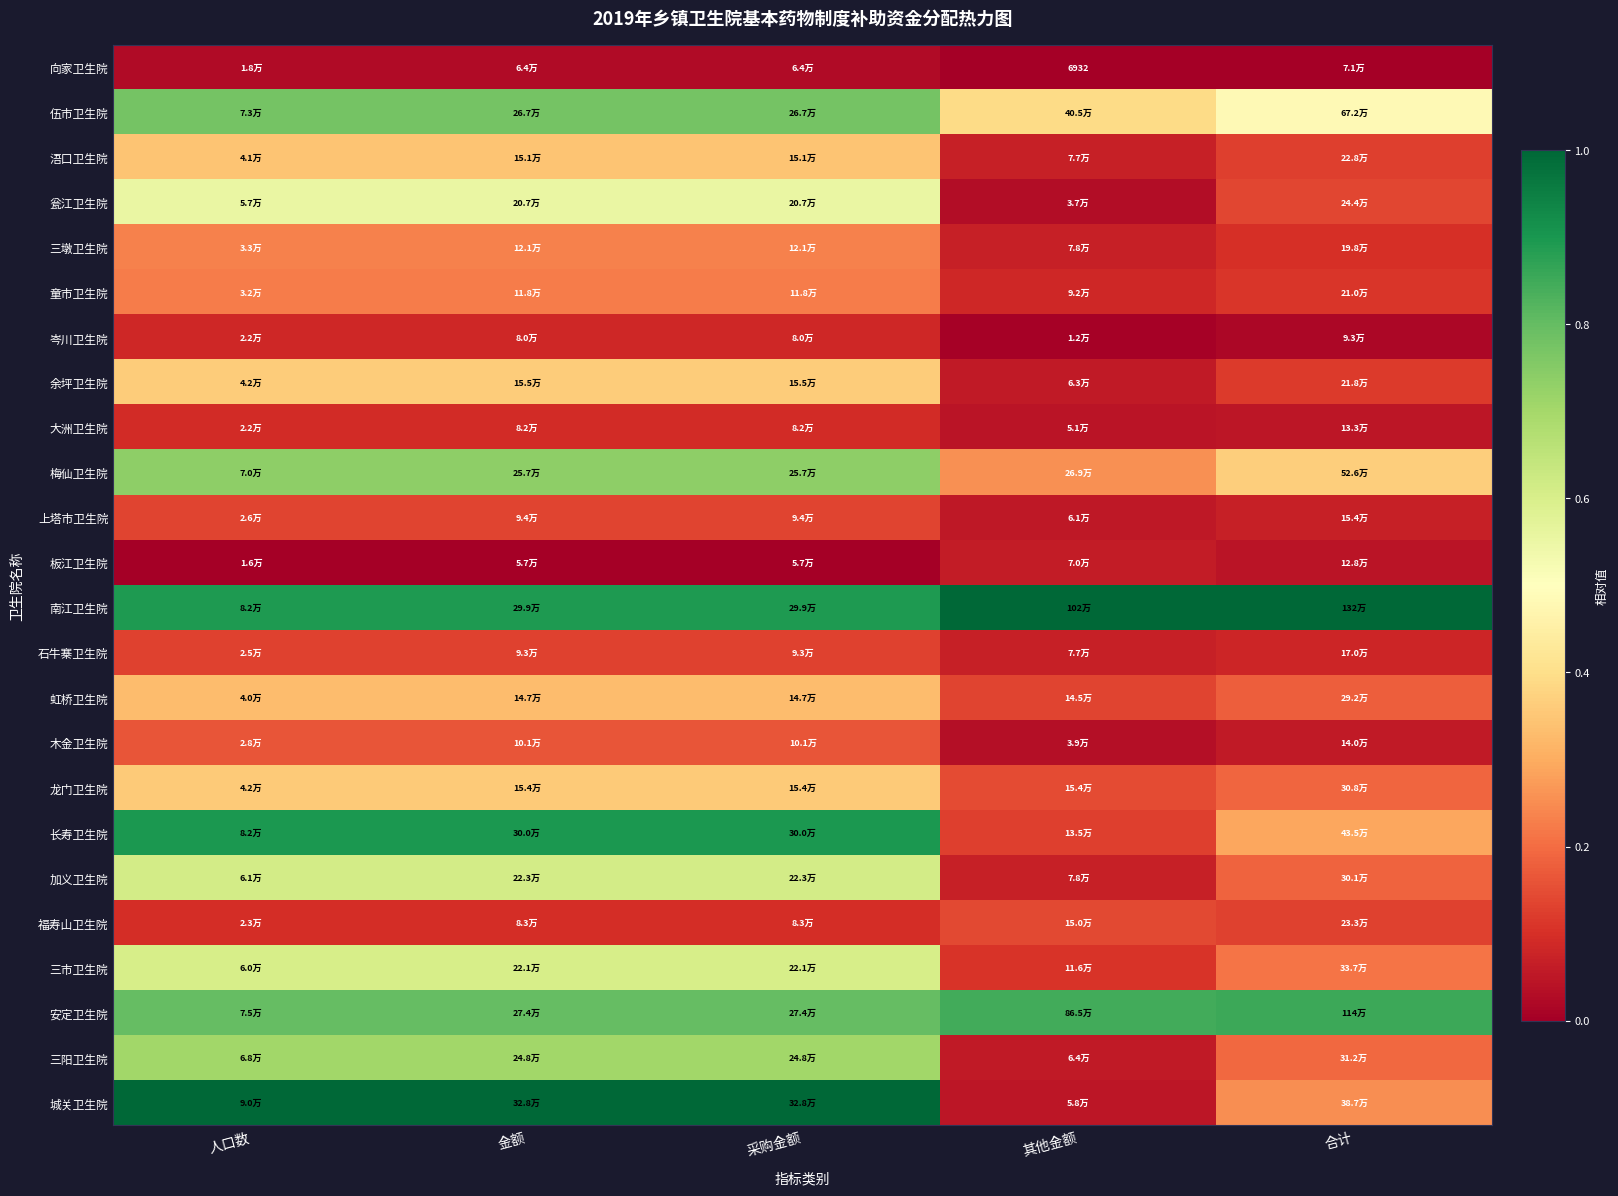

At how many categories does at least one series exceed 0?

5